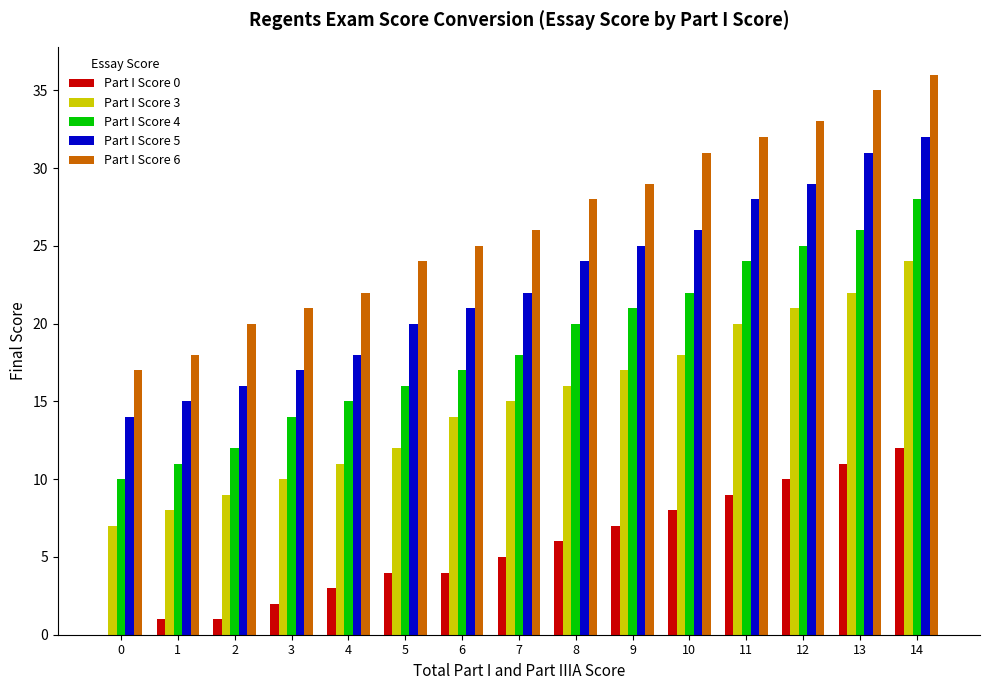

What are all the series names shown in the legend?

Part I Score 0, Part I Score 3, Part I Score 4, Part I Score 5, Part I Score 6